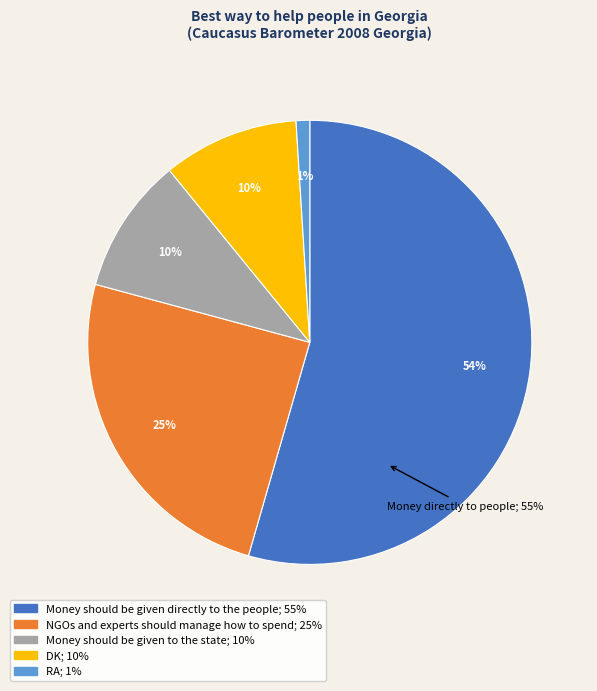

Rank the categories by value from highest to lowest.

Money should be given directly to the people, NGOs and experts should manage how to spend, Money should be given to the state, DK, RA